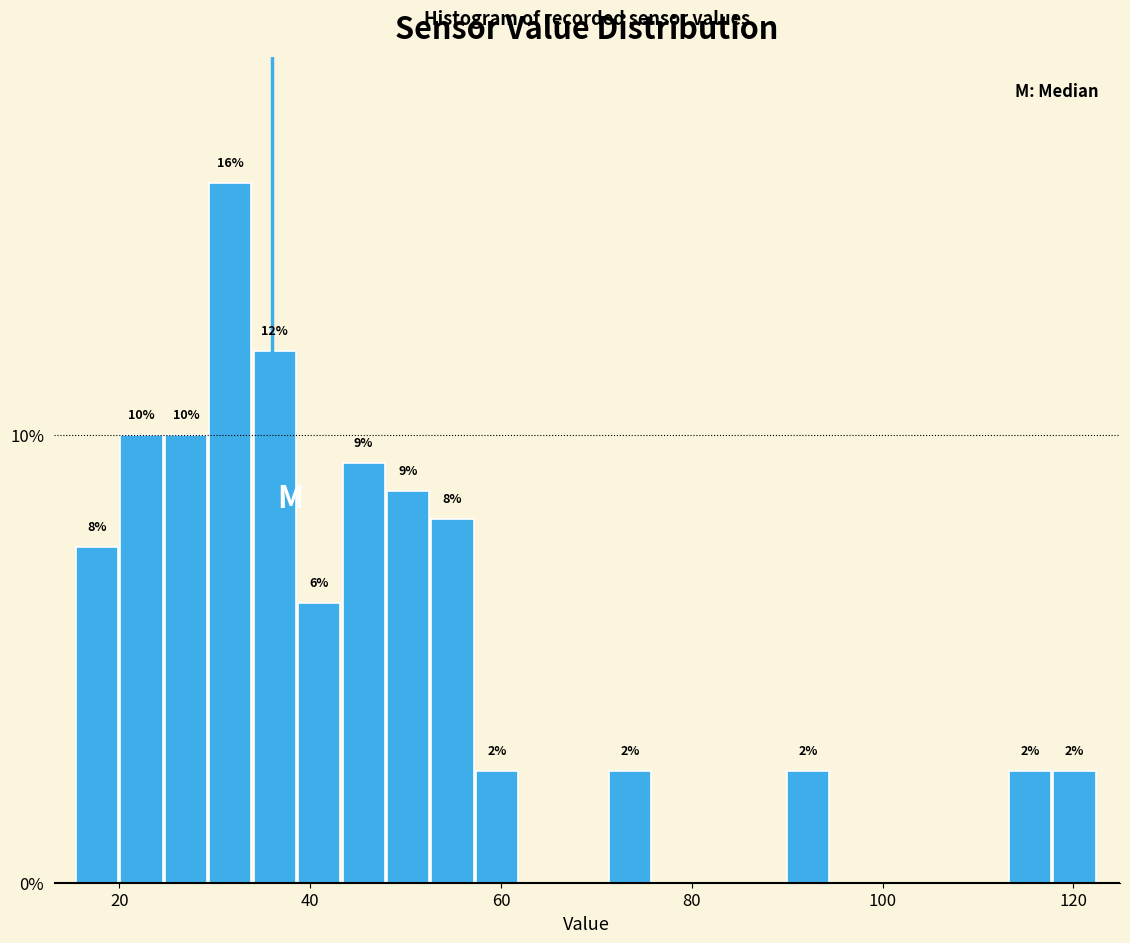

Around what value on the x-axis is the tallest bar? Give the approximate position of its centre, as read against the axis.

32